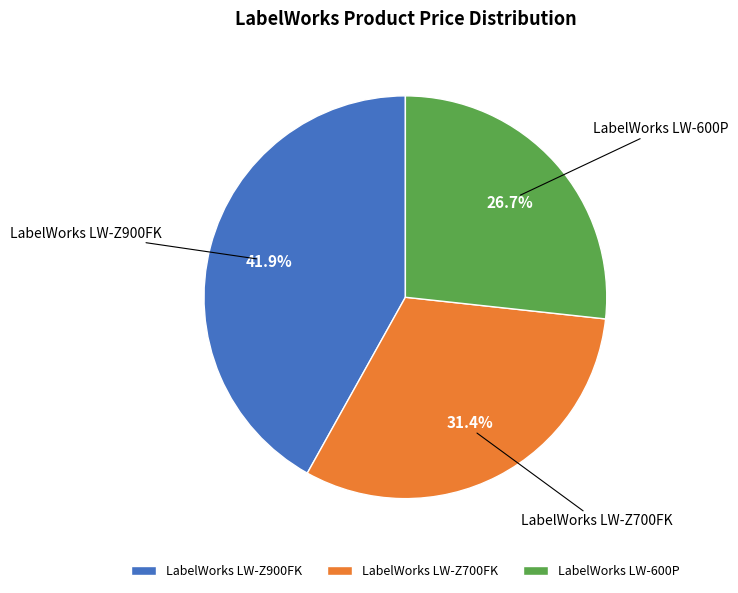

Which slice is the smallest?

LabelWorks LW-600P